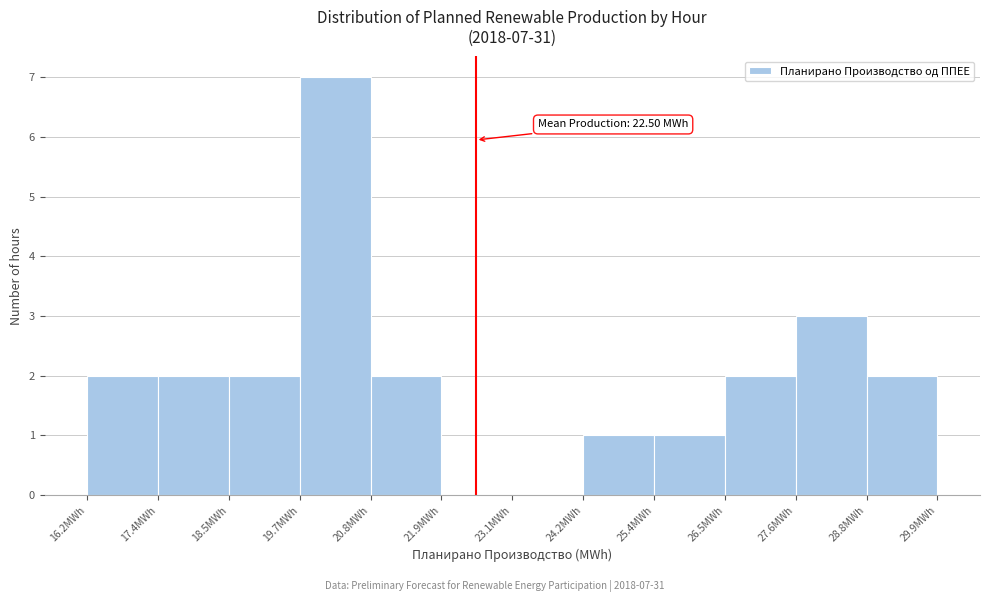

Over which range of the x-axis is the bar tallest?

19.6 to 20.8